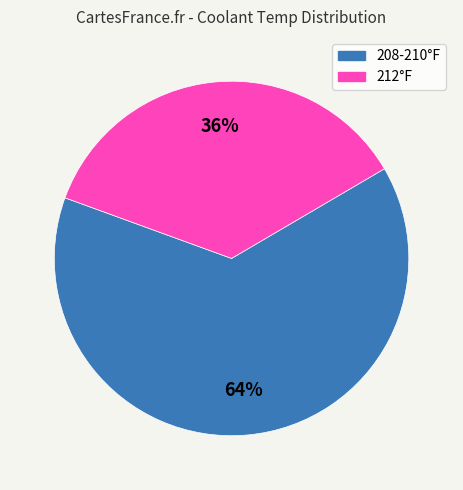

Is there a majority slice in this chart?

Yes